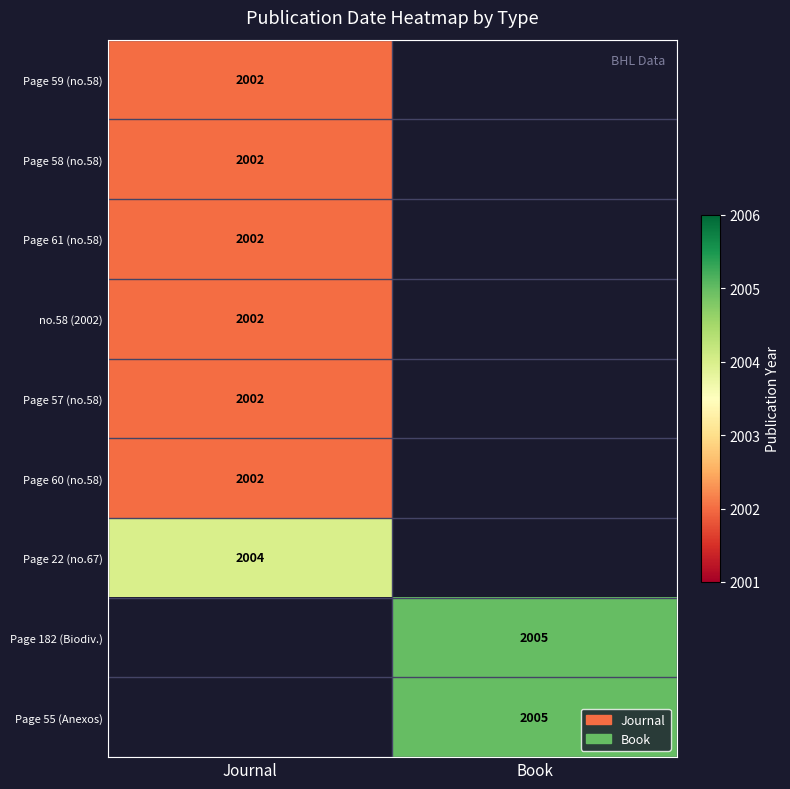

At how many categories does at least one series exceed 2003?

2